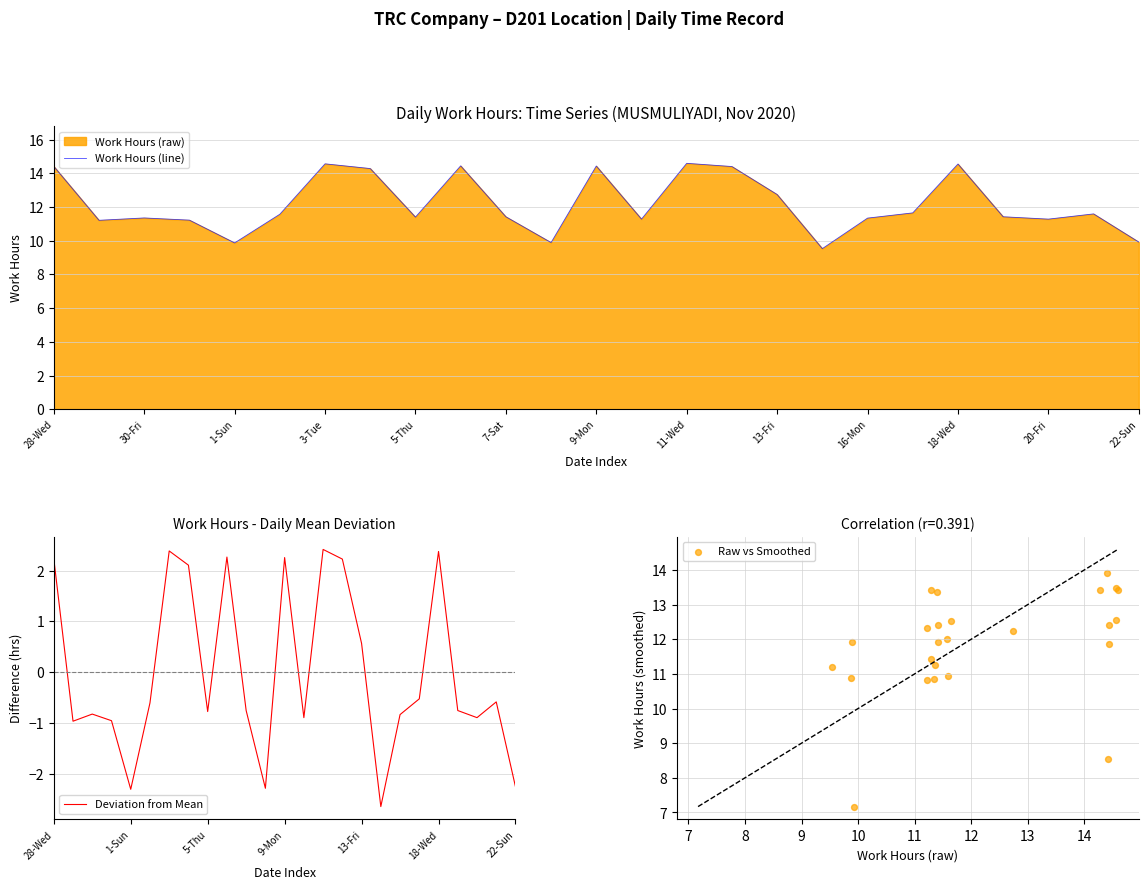

Which series contains the highest Y value?

Work Hours (line)